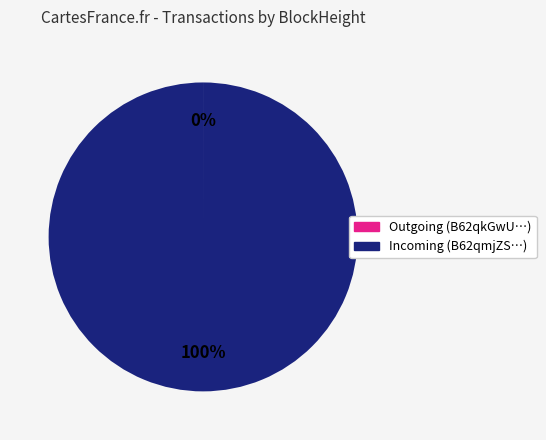

To the nearest percent, what is the difference between the largest and smallest slice percentages?

100%